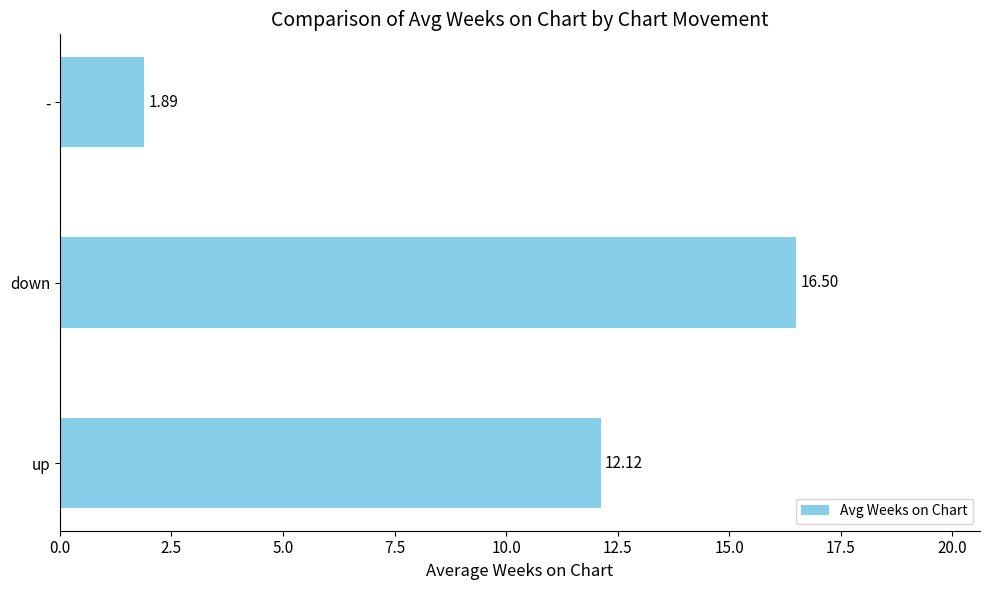

Rank the categories by value from lowest to highest.

-, up, down